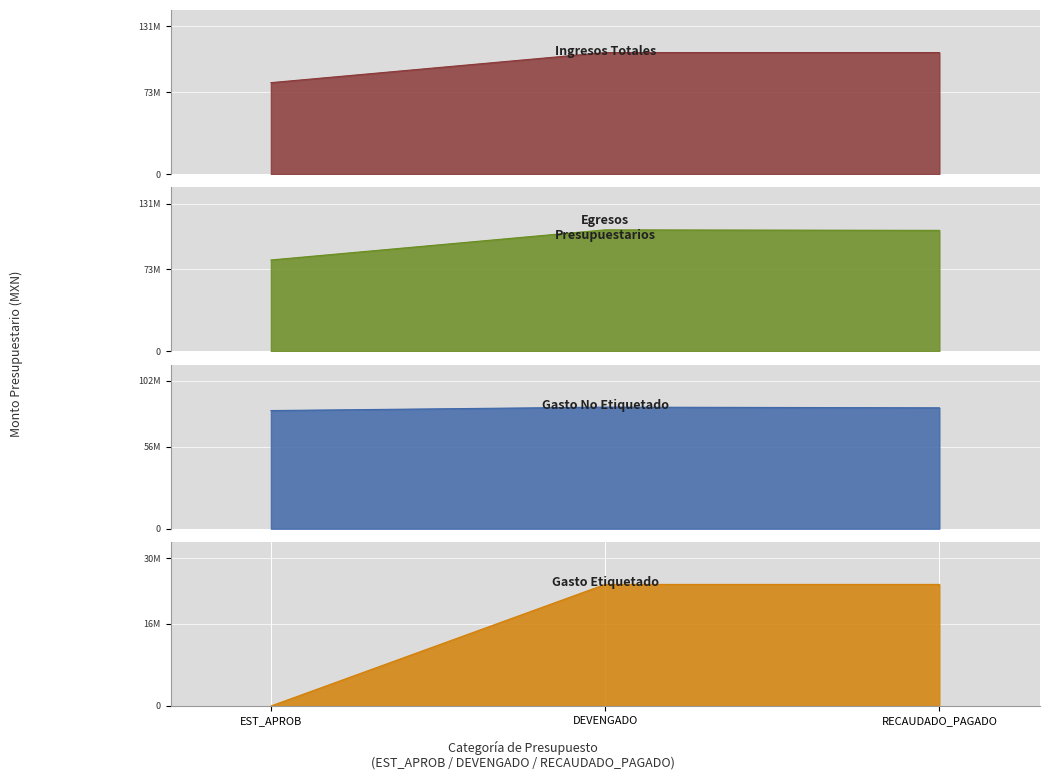

True or false: Gasto Etiquetado has a value of 24422219.8 at DEVENGADO.

True